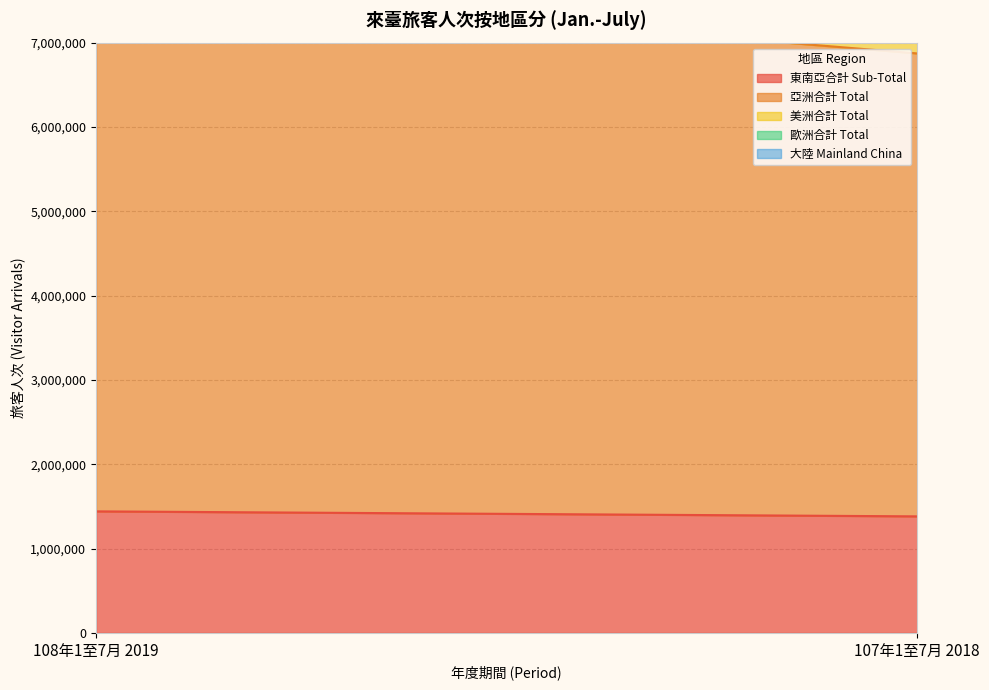

Is it true that 歐洲合計 Total equals 55767 at 107年1至7月 2018?

False